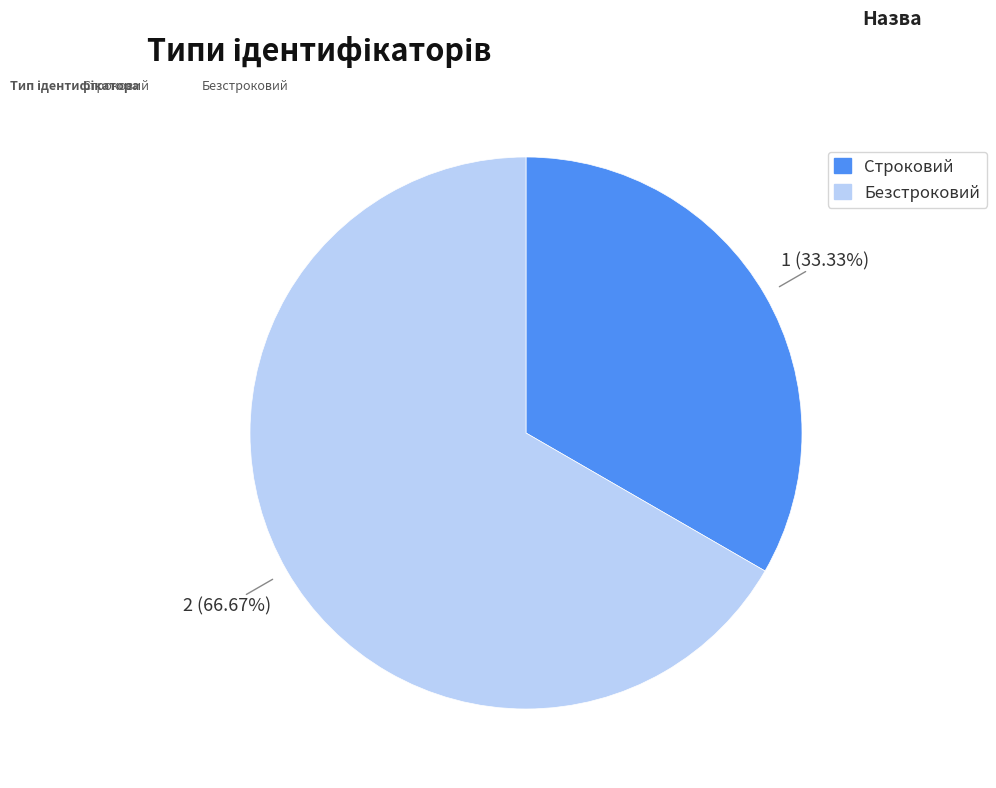

What is the ratio of the value at Строковий to the value at Безстроковий?

0.5